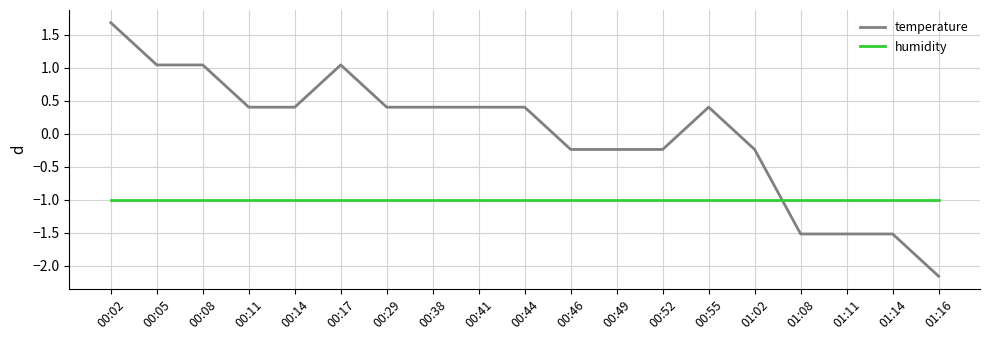

True or false: humidity and temperature intersect in this chart.

True